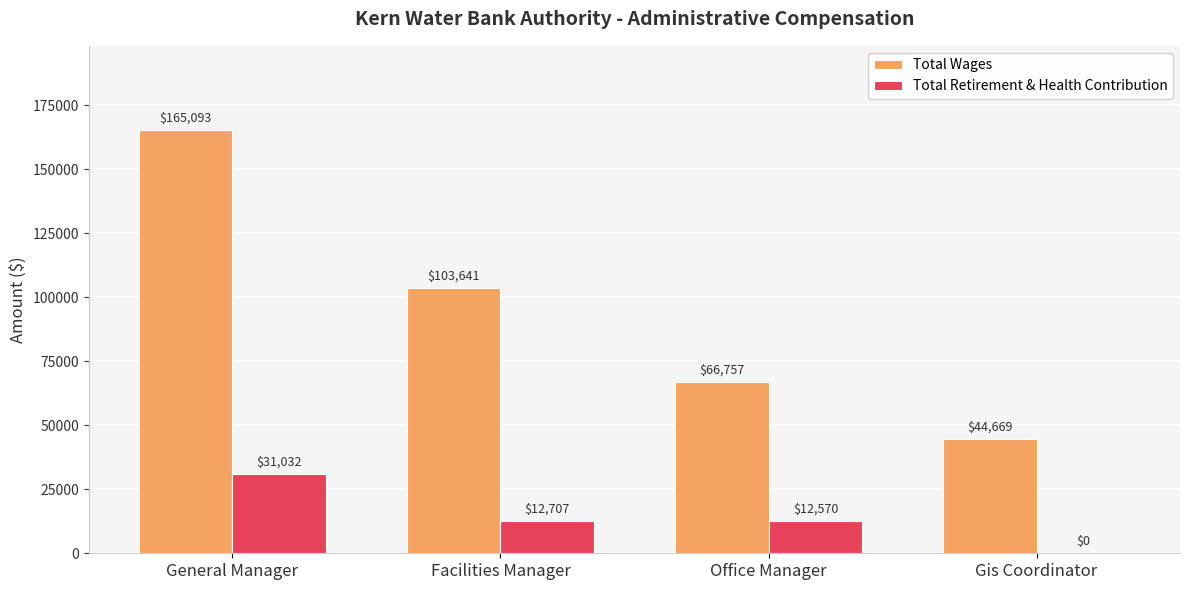

Are the bars grouped side by side (vs. stacked)?

Yes